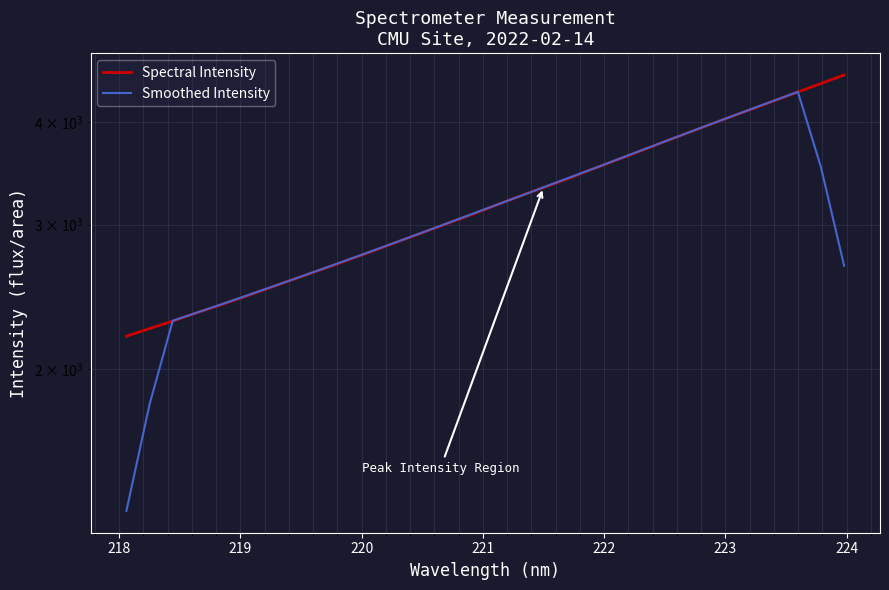

How many lines are shown in the chart?

2